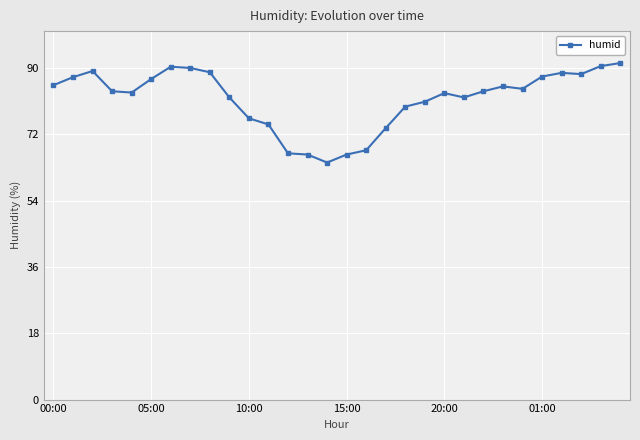

What is the value of the 4th point from the left?

83.7